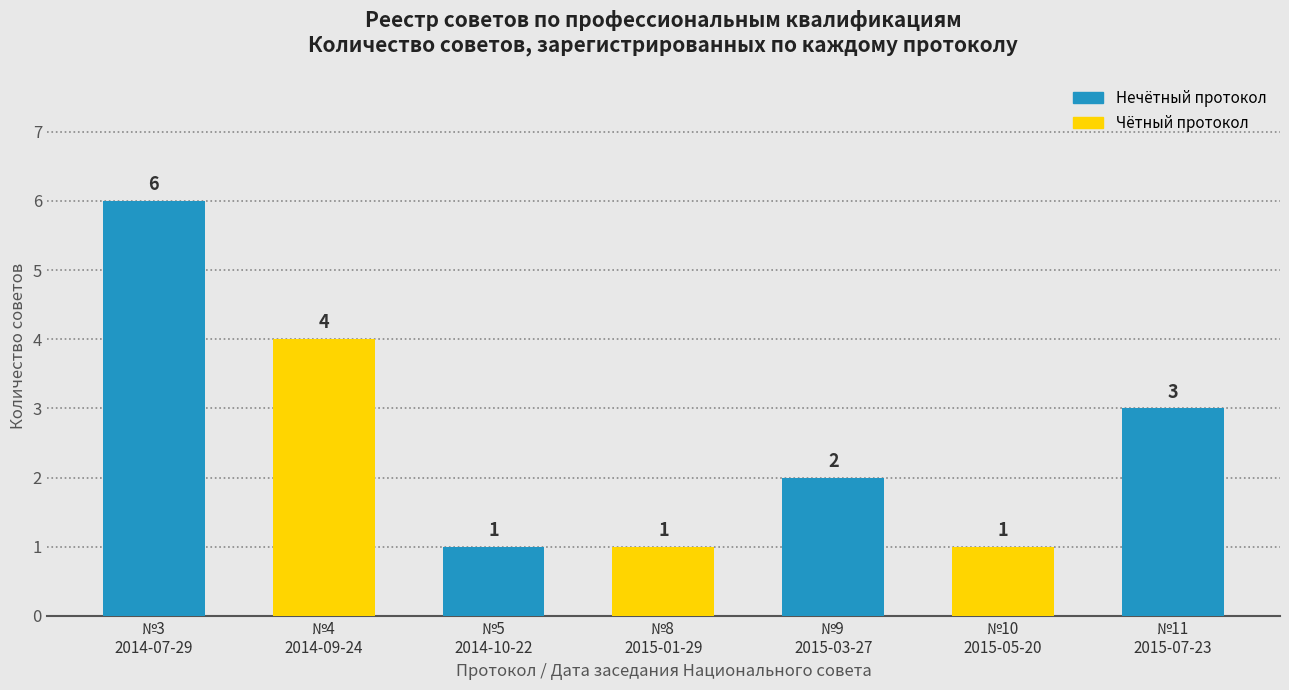

Reading right to left, list all the values displayed in this chart.

№11
2015-07-23=3	№10
2015-05-20=1	№9
2015-03-27=2	№8
2015-01-29=1	№5
2014-10-22=1	№4
2014-09-24=4	№3
2014-07-29=6